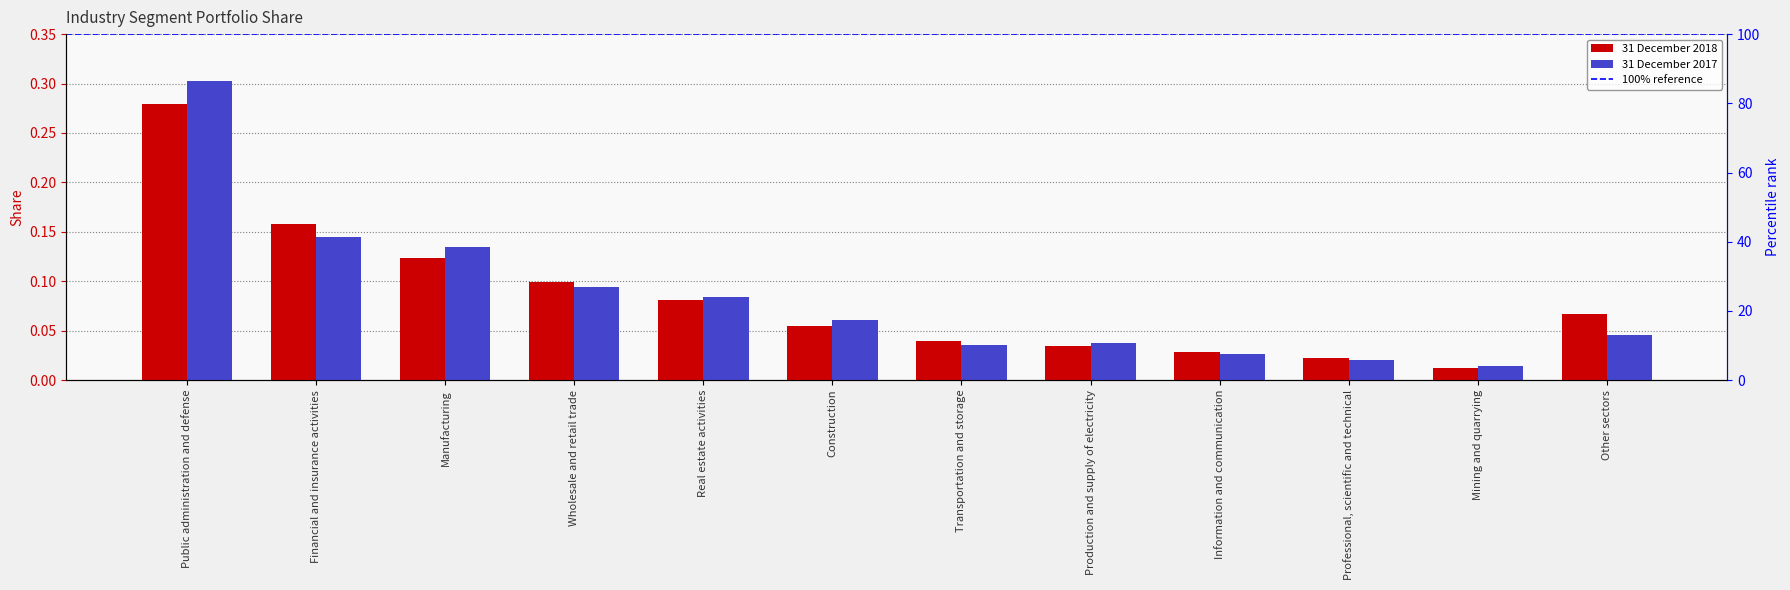

Are the bars grouped side by side (vs. stacked)?

Yes